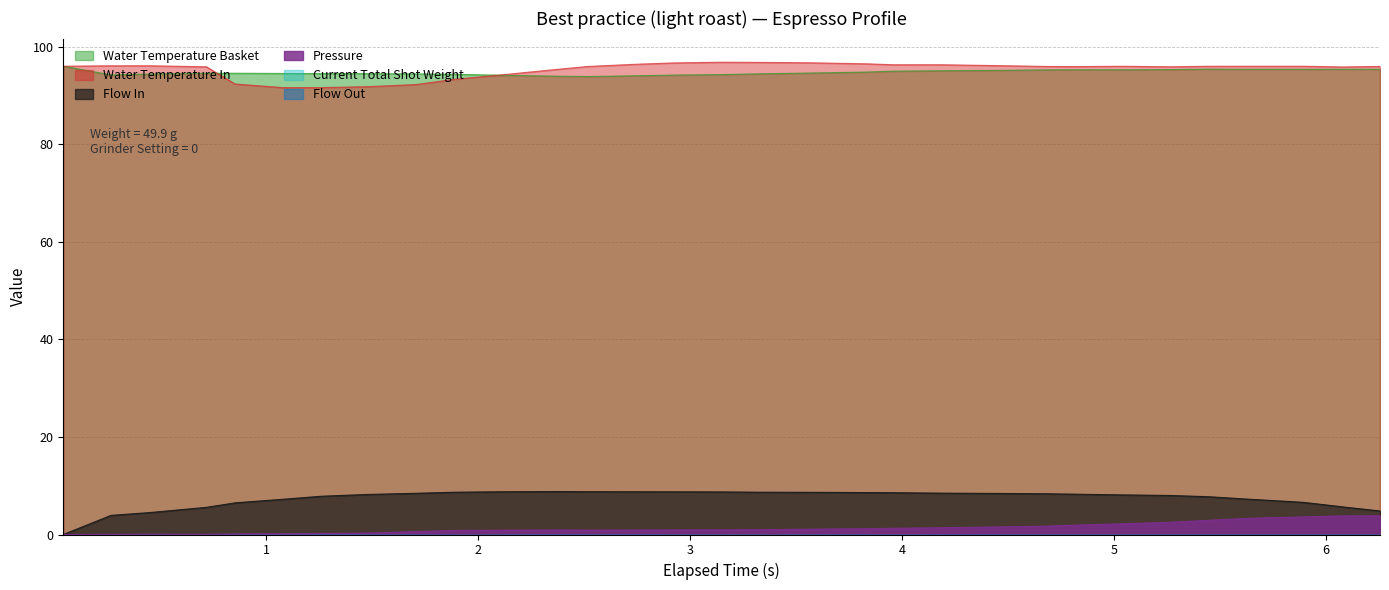

At how many categories does at least one series exceed 74?

31